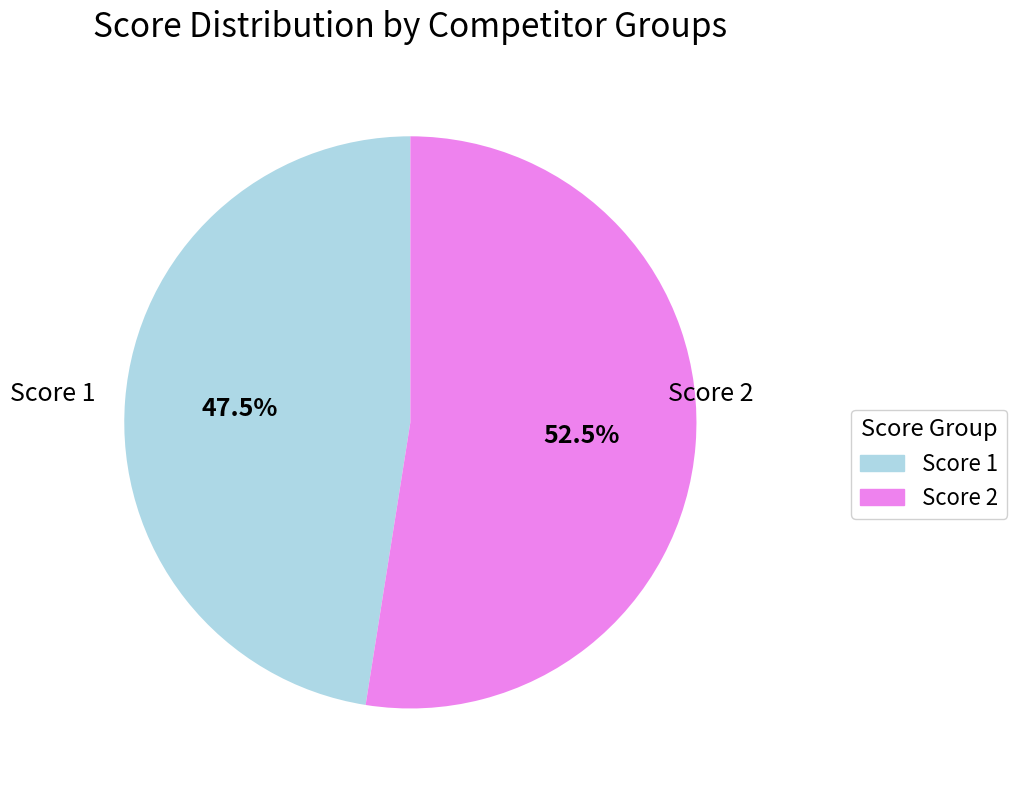

Count the number of slices in the pie.

2